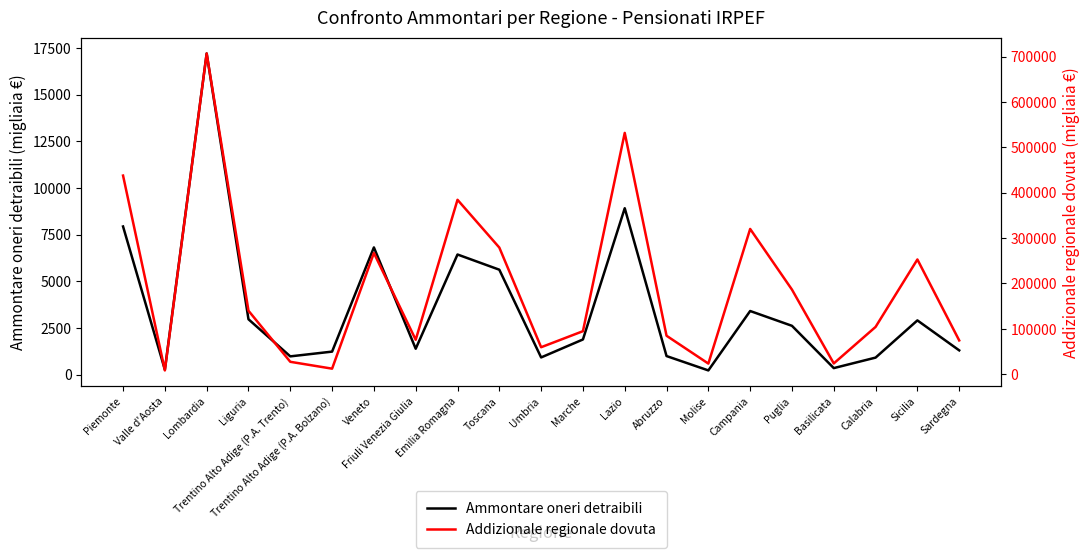

What is the average value of the Ammontare oneri detraibili series?

3588